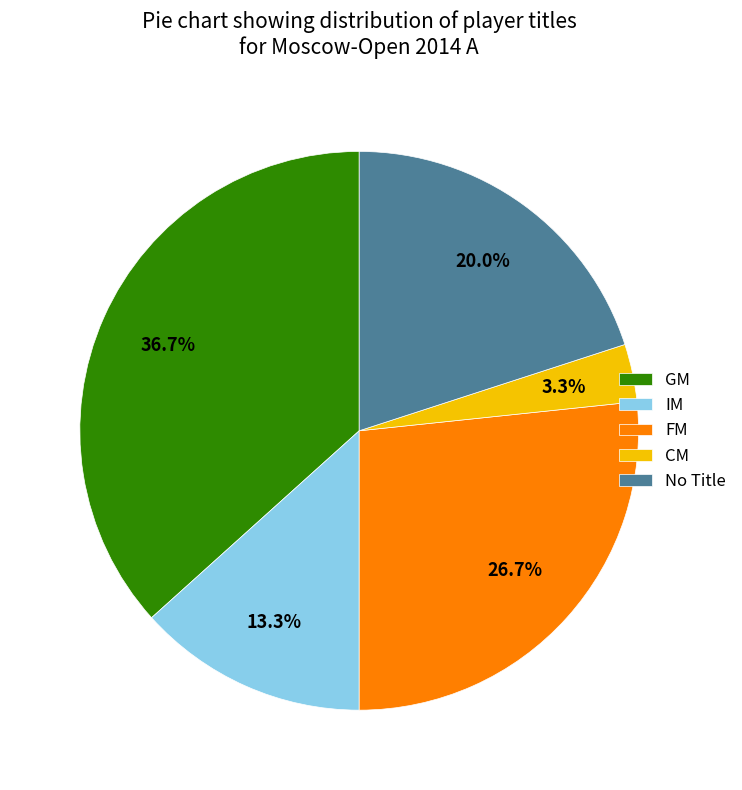

What is the ratio of the value at FM to the value at GM?

0.7